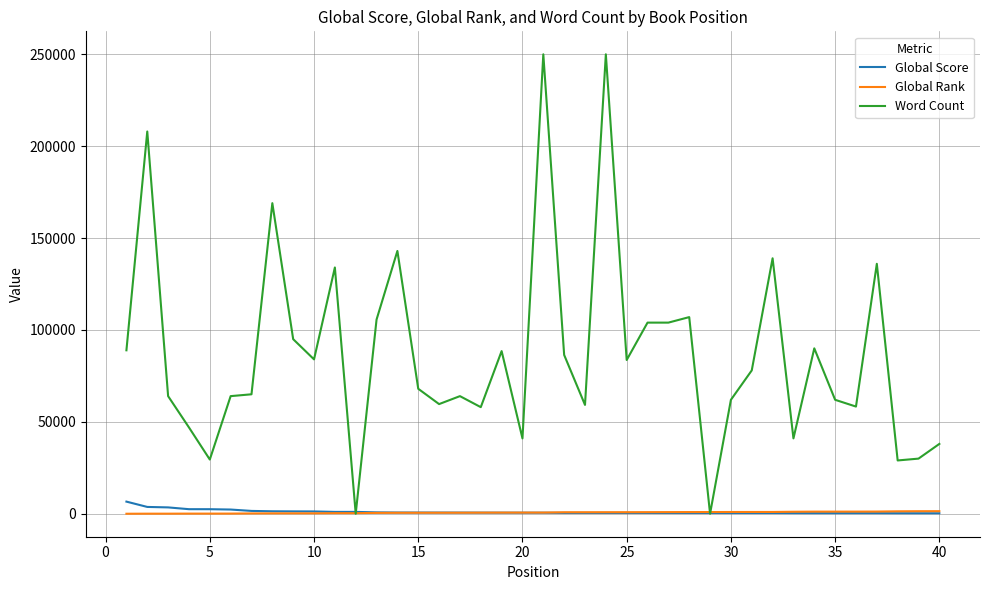

How many lines are shown in the chart?

3